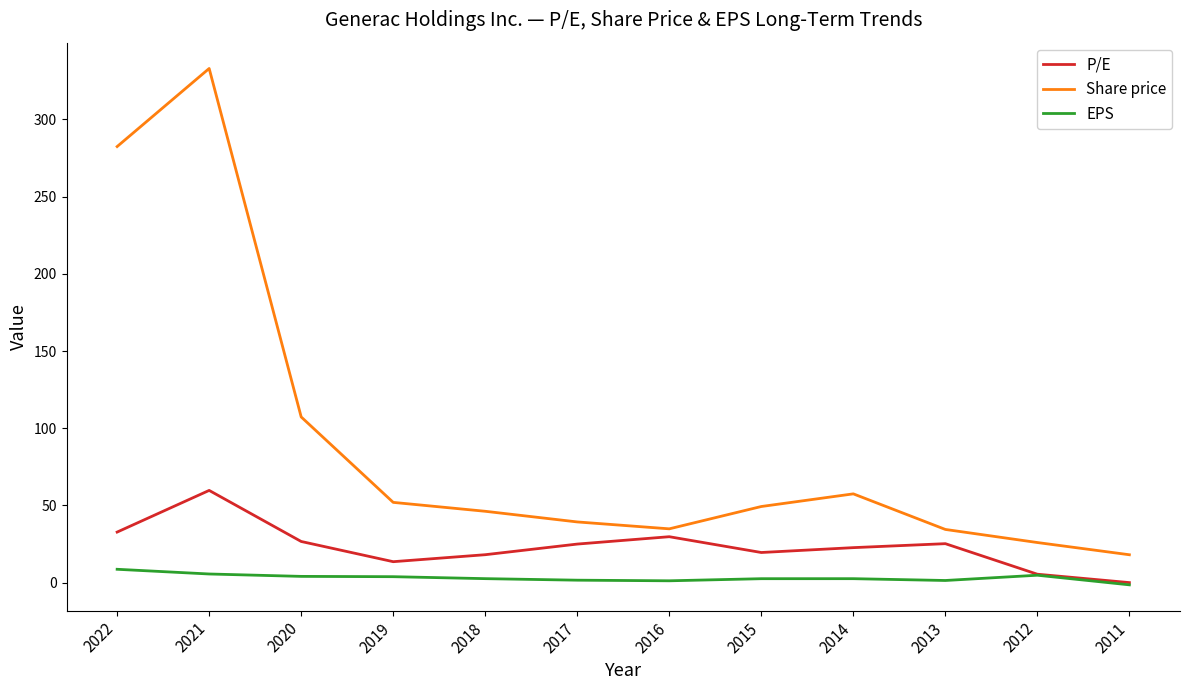

What value does the EPS series have at 2015?

2.5